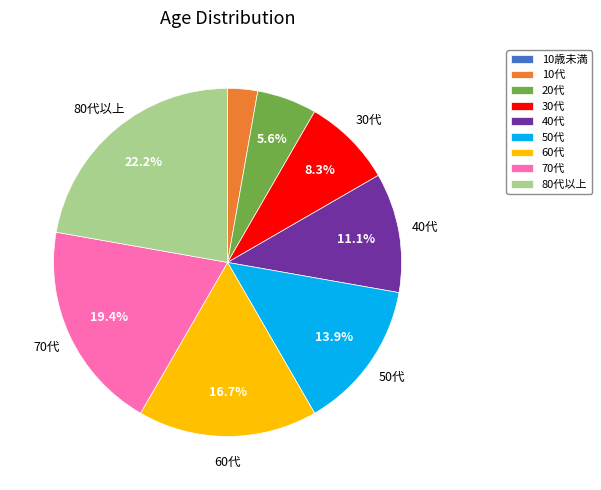

Between 50代 and 30代, which is larger?

50代